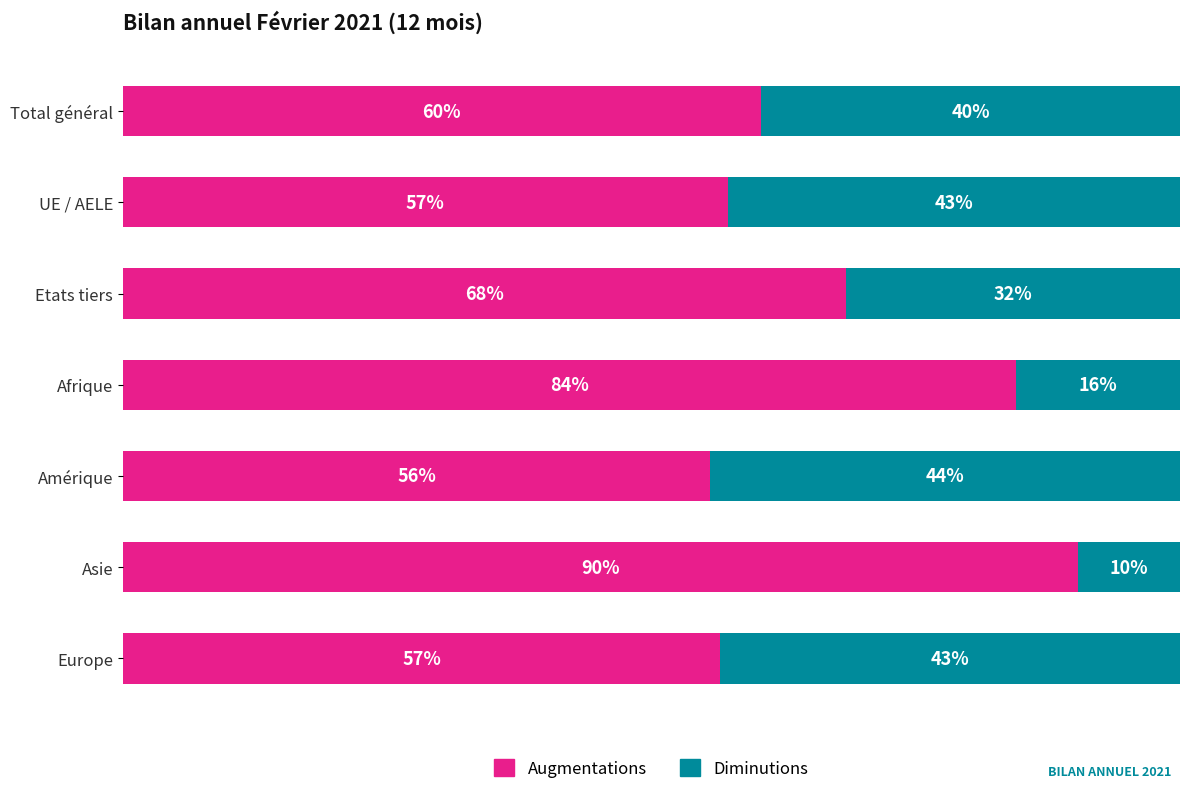

What are all the series names shown in the legend?

Augmentations, Diminutions